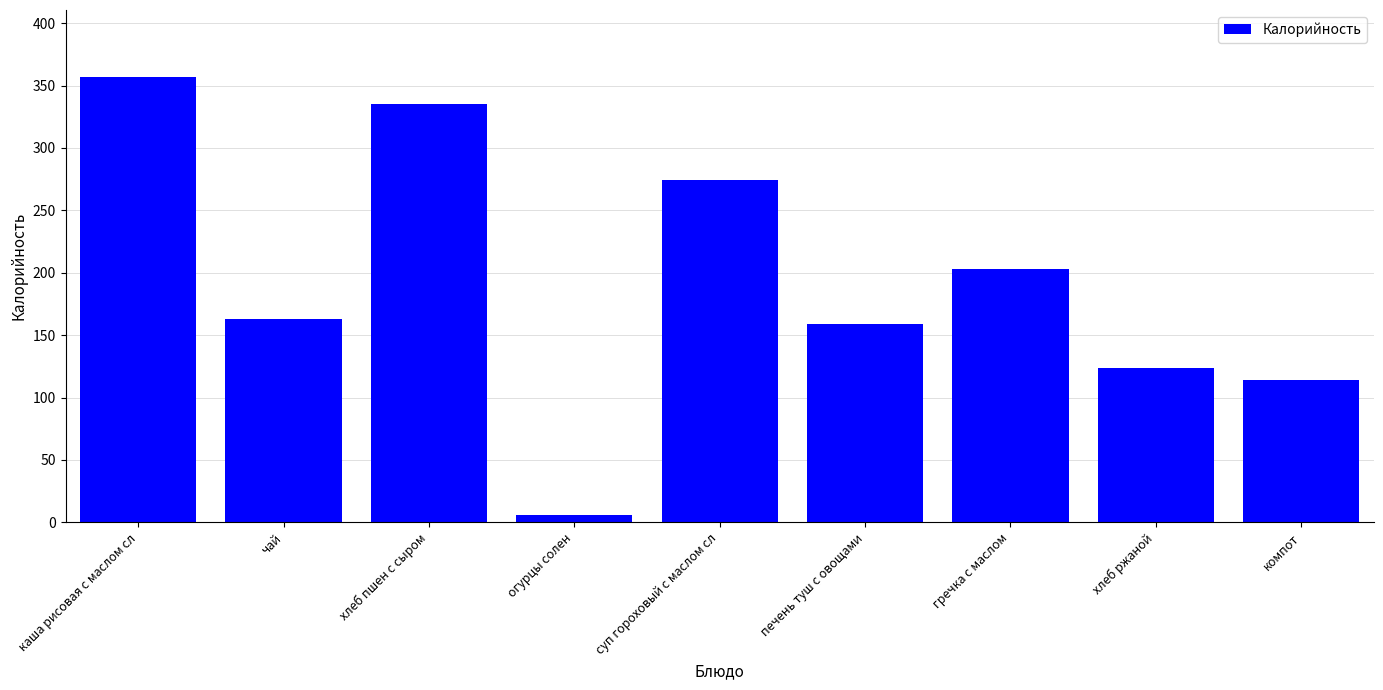

What position from the left is чай?

2